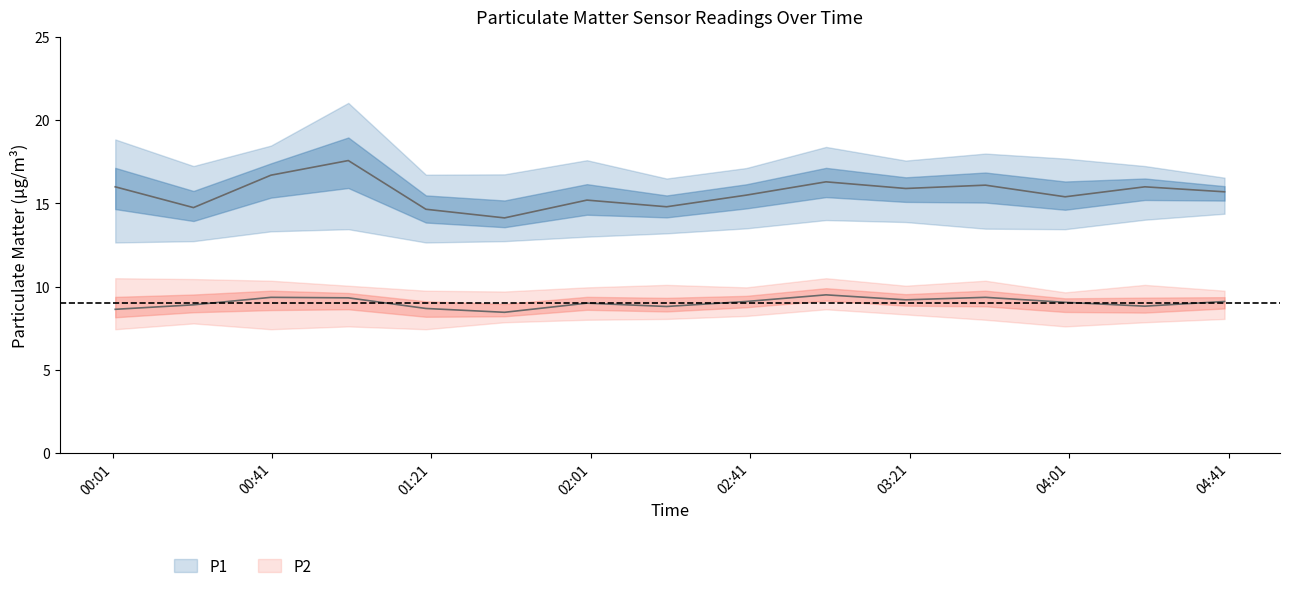

Where is P2_upper nearest to the value 10?

01:00